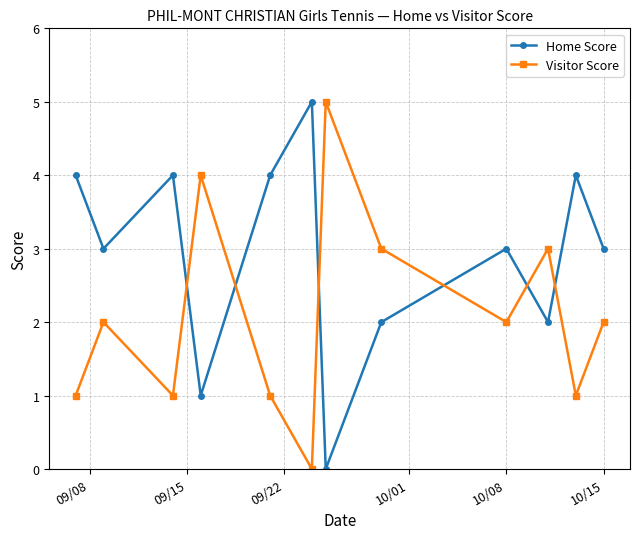

What is the difference between the maximum and minimum values in the Home Score series?

5